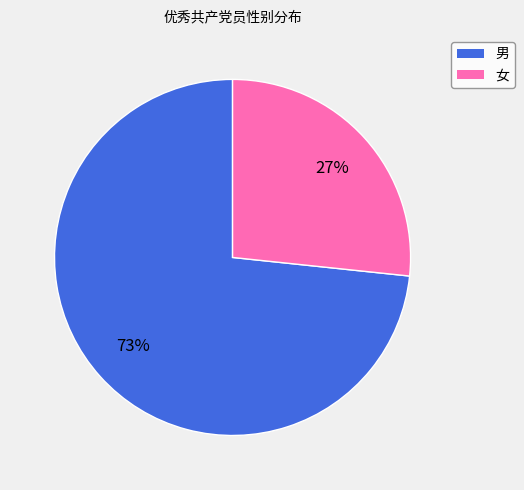

To the nearest percent, what portion does 女 represent?

27%